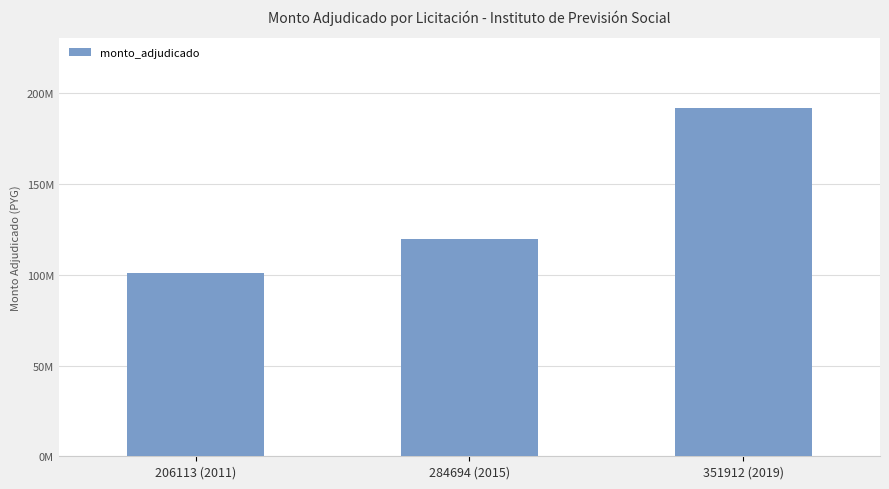

What is the difference between the maximum and second lowest values?

72000000